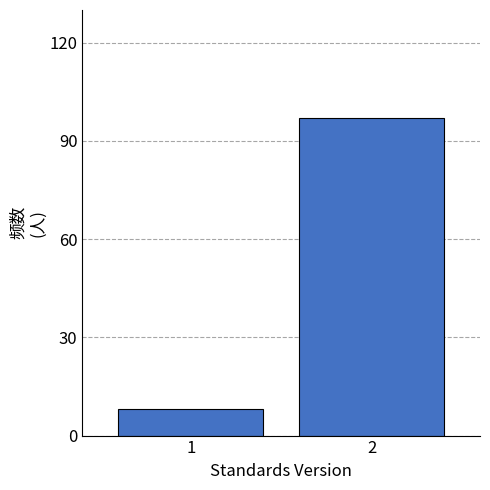

Reading right to left, extract all data points from this chart.

2=97	1=8